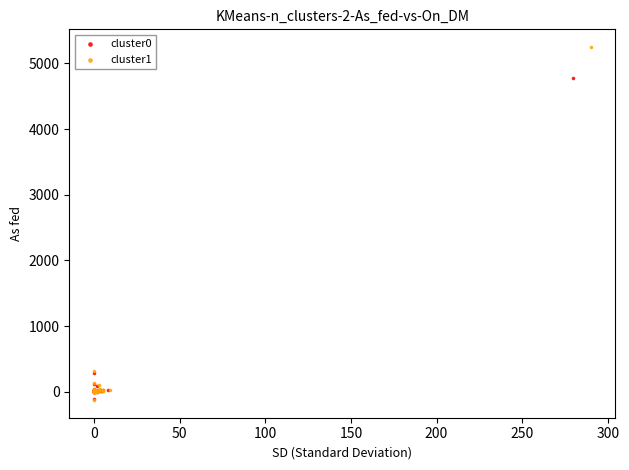

Which series reaches the maximum Y coordinate?

cluster1